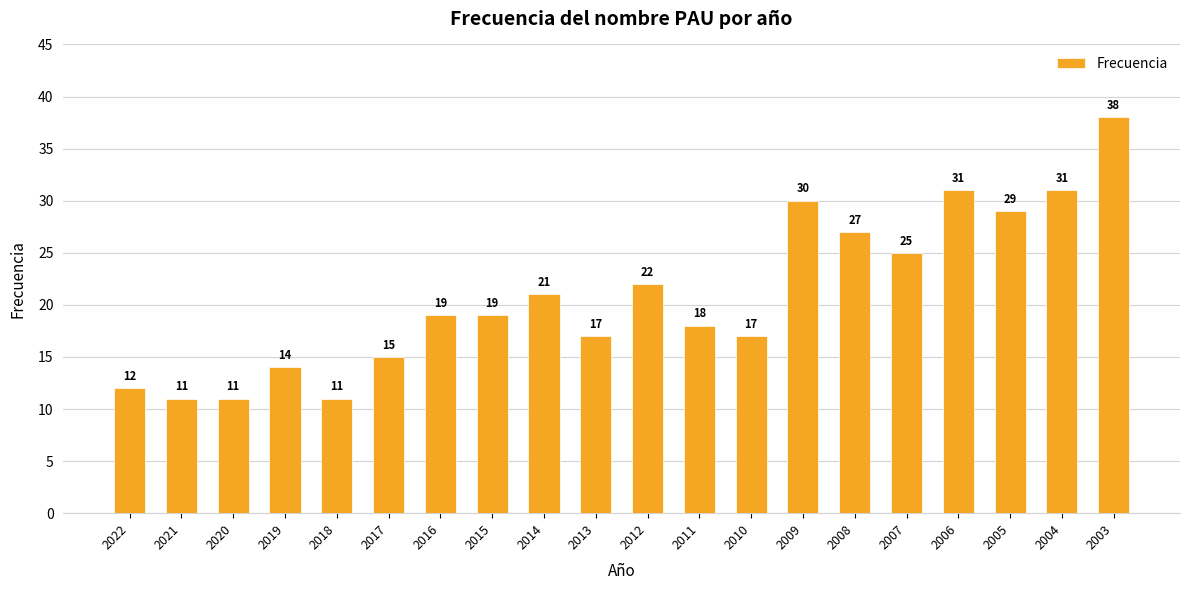

Approximately how many times larger is the value at 2005 compared to 2008?

1.1